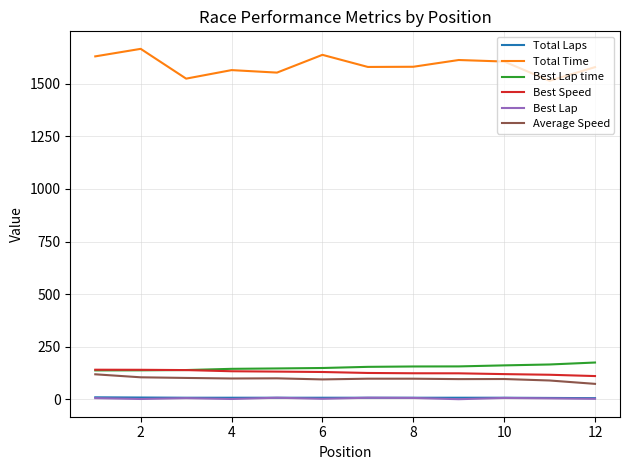

True or false: Total Time and Best Speed intersect in this chart.

False